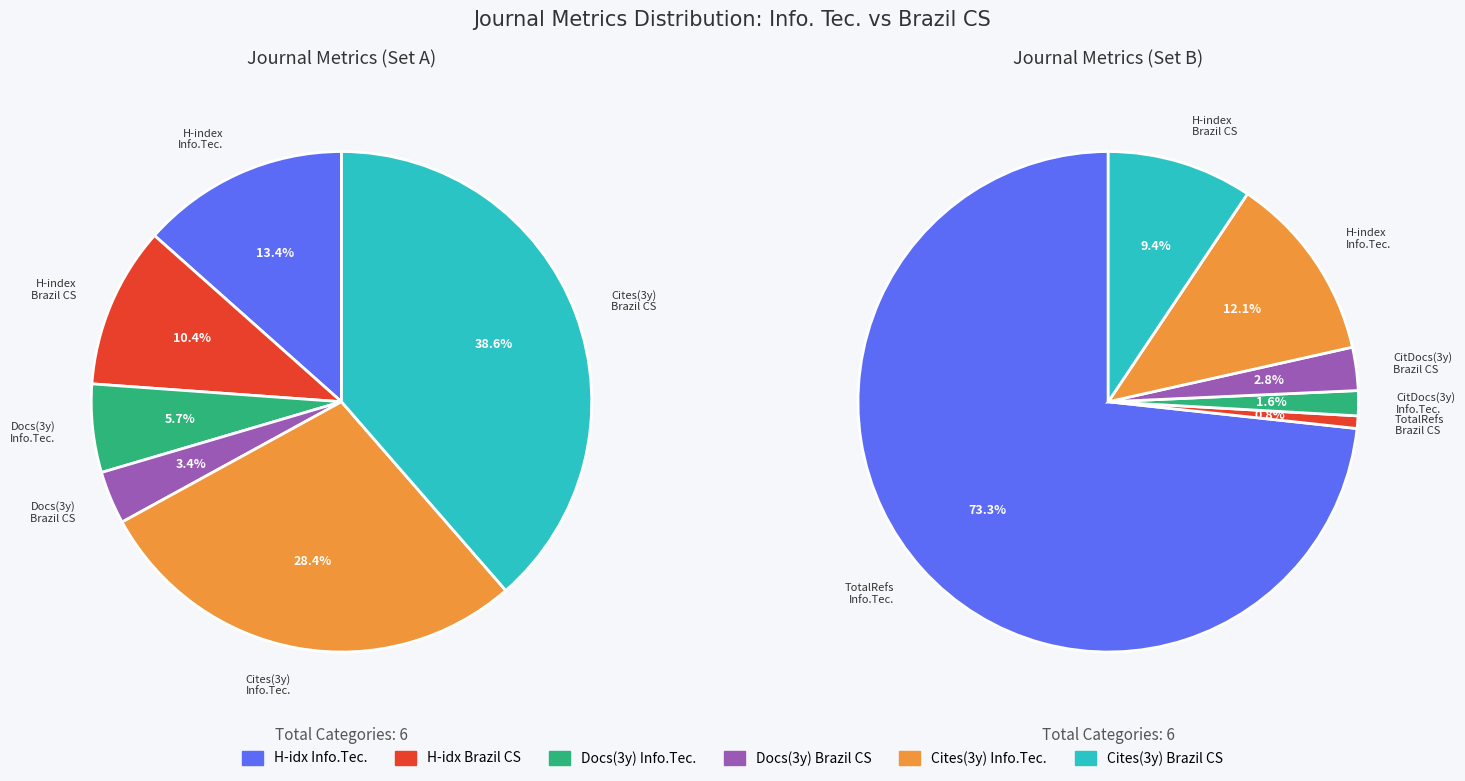

To the nearest percent, what is the combined percentage of Journal of the Brazilian Computer Society and Informacion Tecnologica?

100%